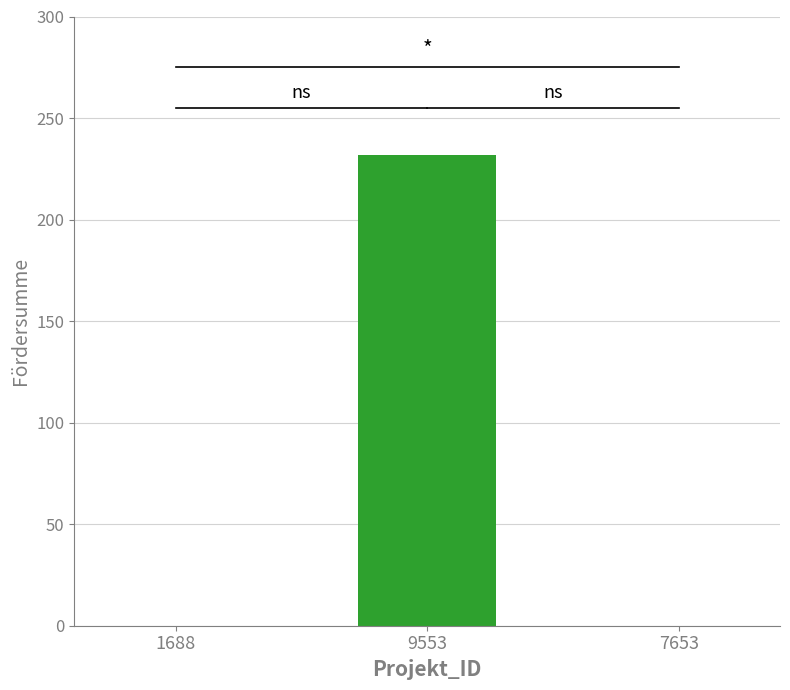

Are the bars horizontal?

No